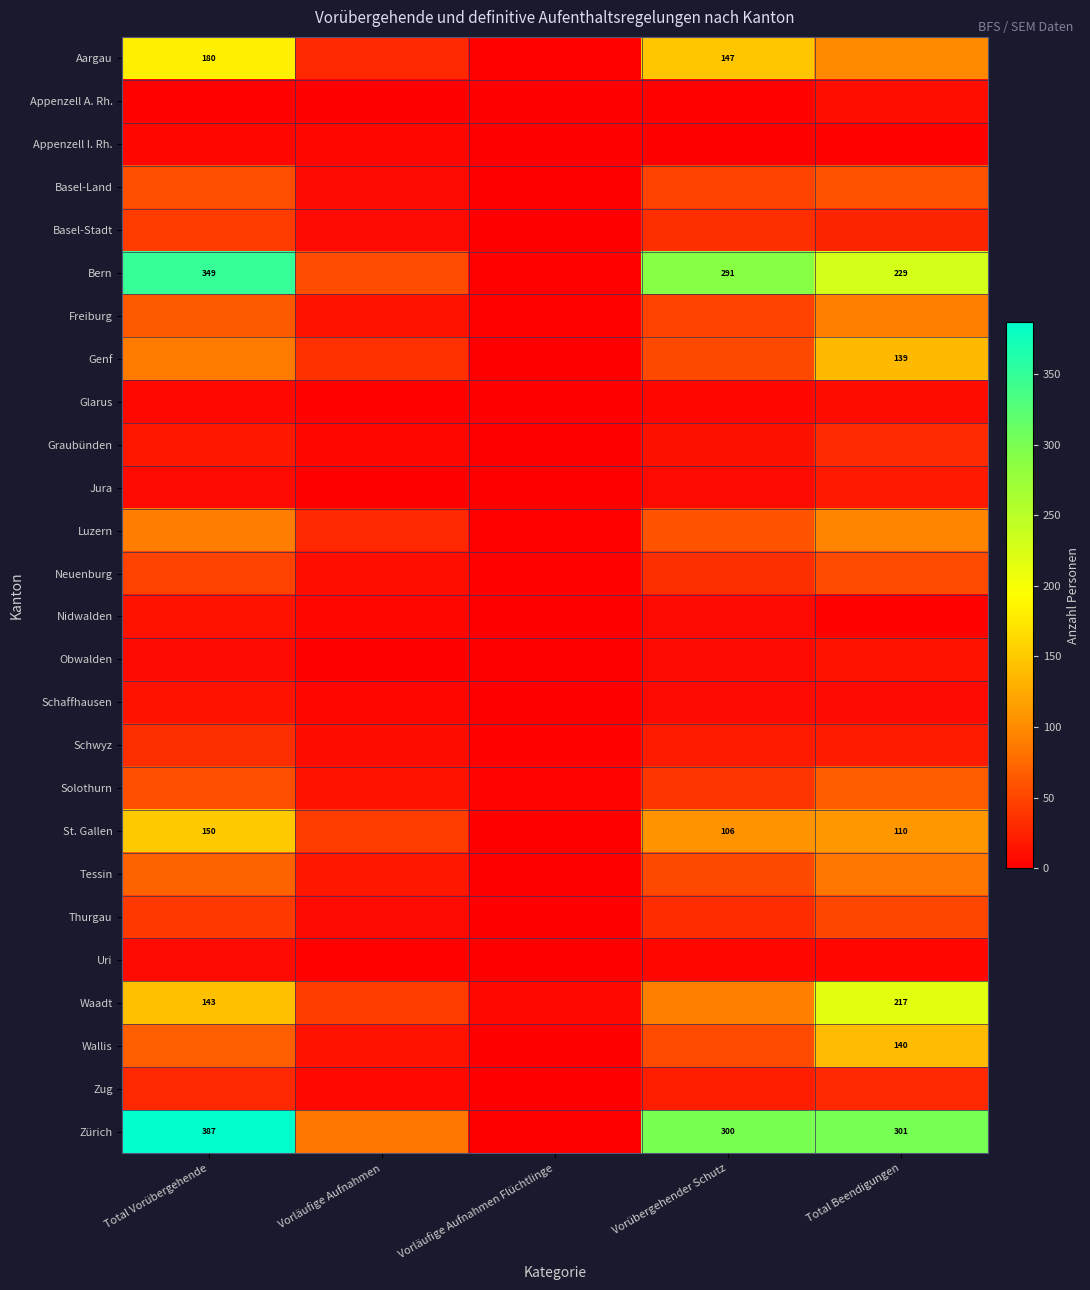

The value of Zürich at Total Beendigungen is 511. True or false?

False